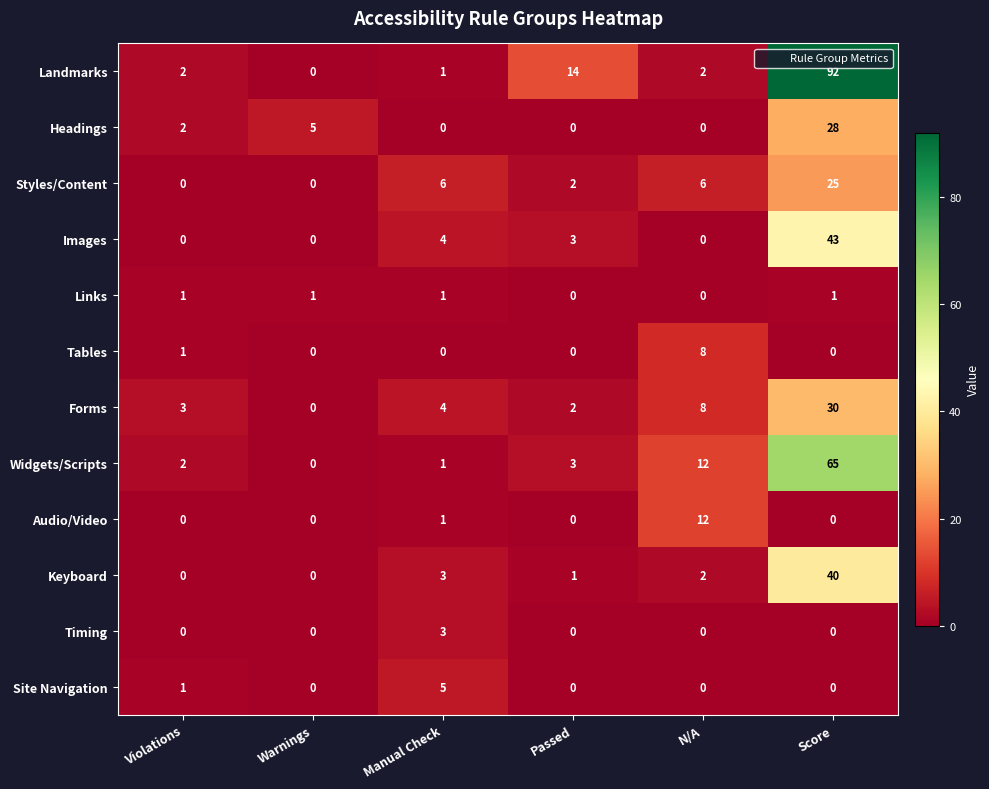

At which category is the sum across all series the highest?

Score